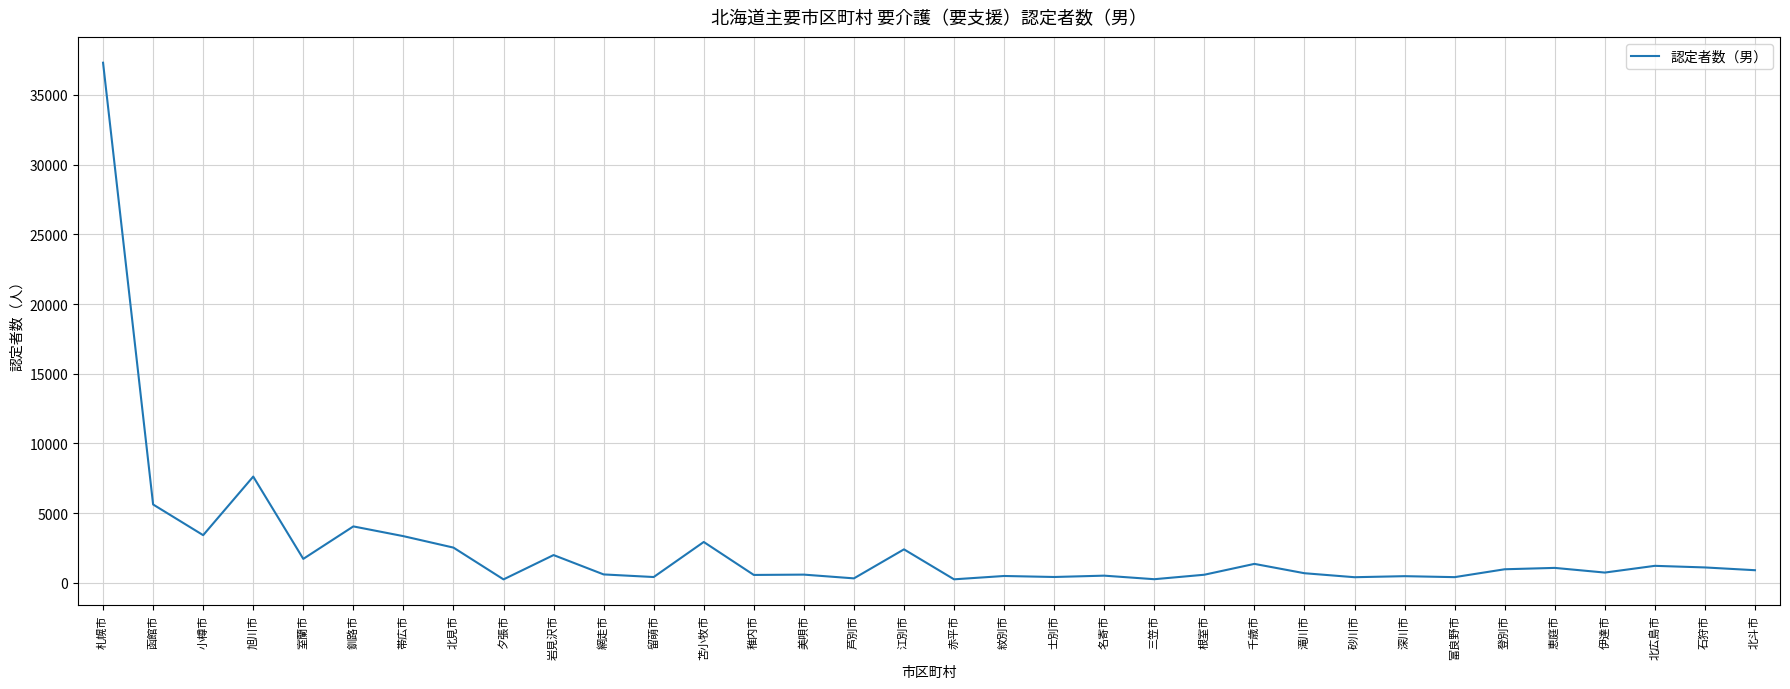

Where is the data nearest to the value 18777?

旭川市